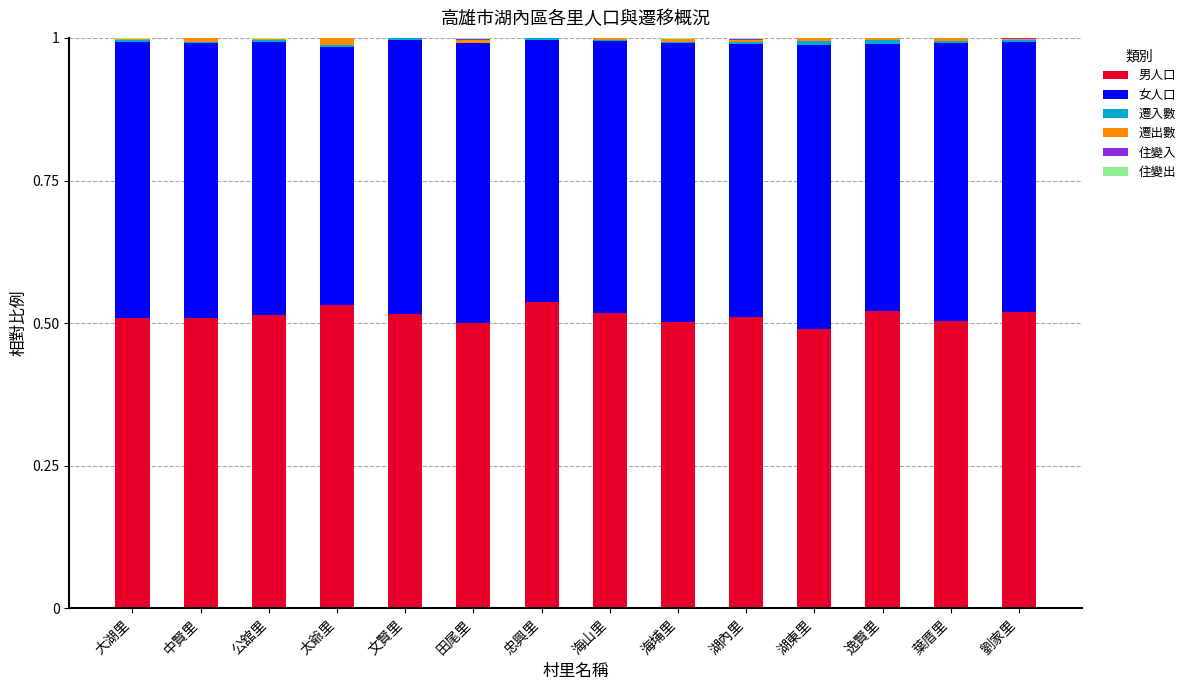

The 男人口 series shows 0.2 at 逸賢里. True or false?

False